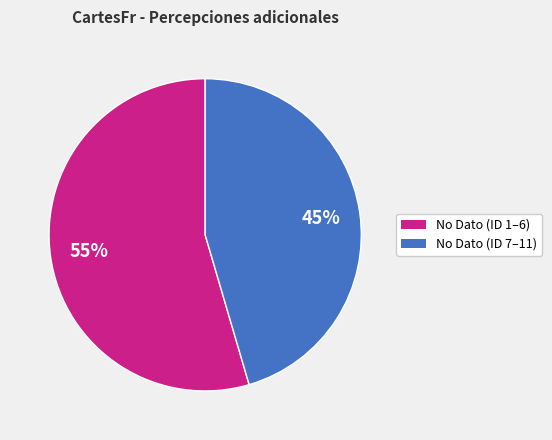

Does any single category account for the majority?

Yes